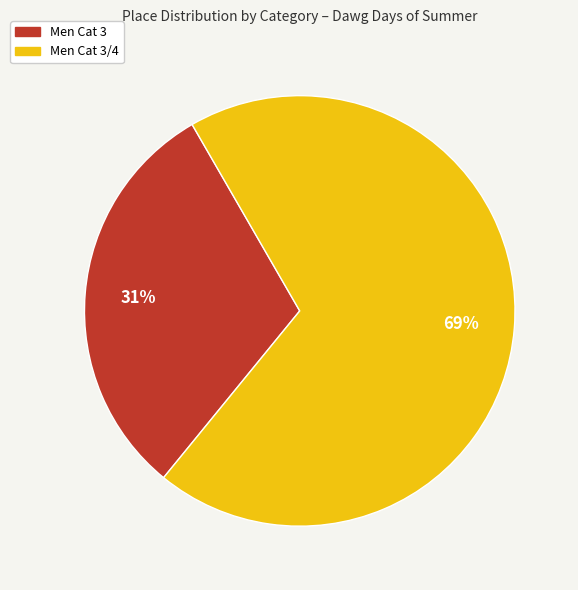

Does any single category account for the majority?

Yes